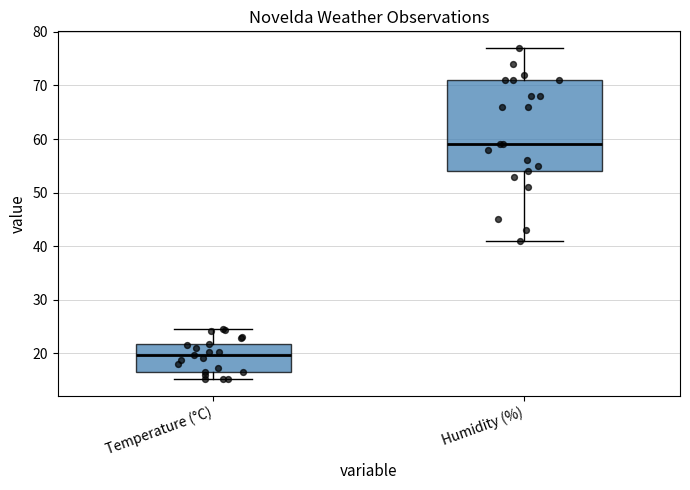

Where is the upper edge of the box for Humidity (%) on the y-axis? The values are not printed on the chart, so give them approximately, as read against the axis.

71